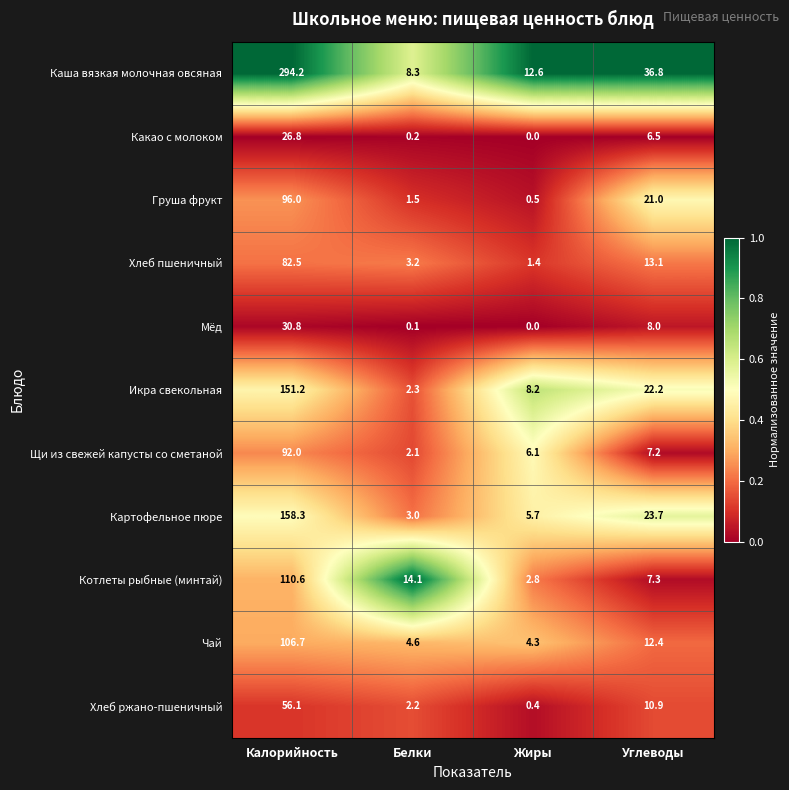

List the series in order of their peak value, highest first.

Каша вязкая молочная овсяная, Картофельное пюре, Икра свекольная, Котлеты рыбные (минтай), Чай, Груша фрукт, Щи из свежей капусты со сметаной, Хлеб пшеничный, Хлеб ржано-пшеничный, Мёд, Какао с молоком